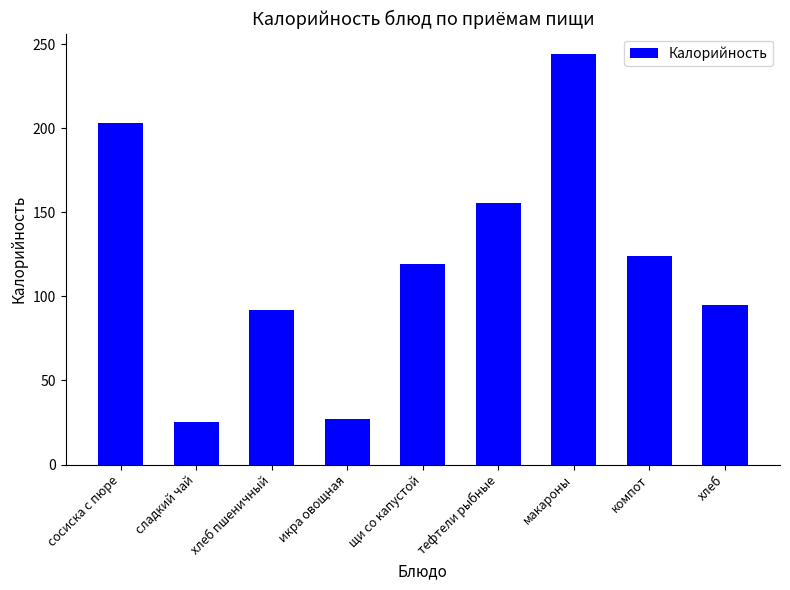

How many data points are less than 119?

4